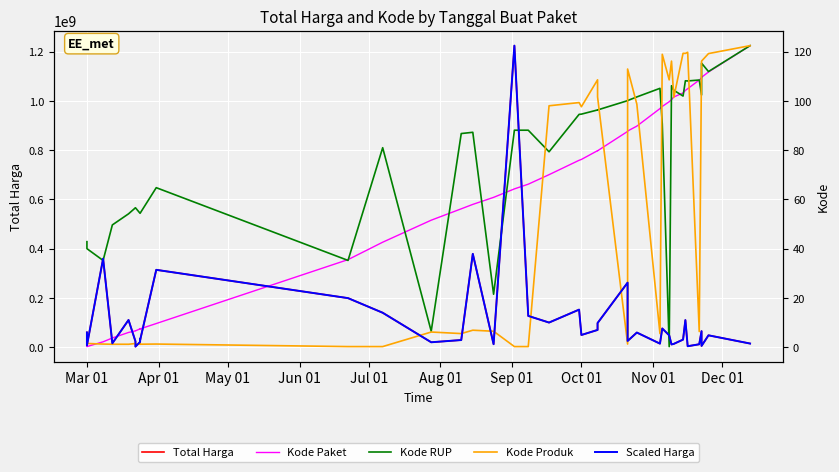

True or false: Kode Produk and Kode Paket intersect in this chart.

True